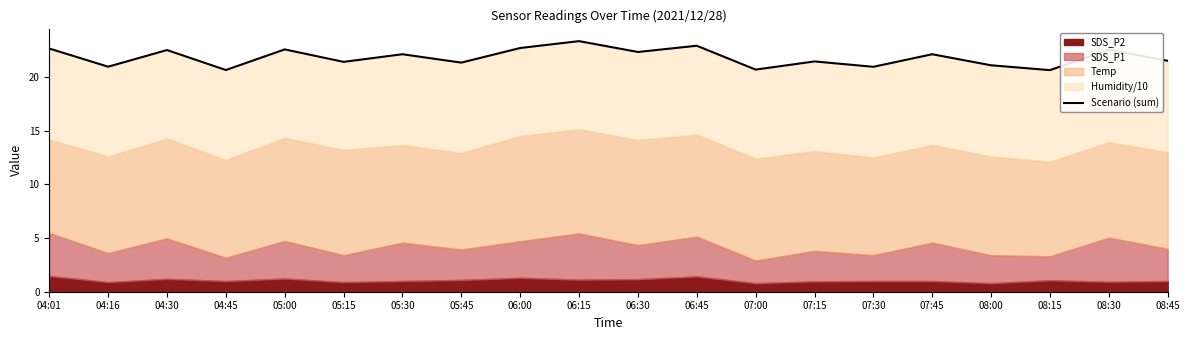

What is the maximum value shown in the chart?

23.3